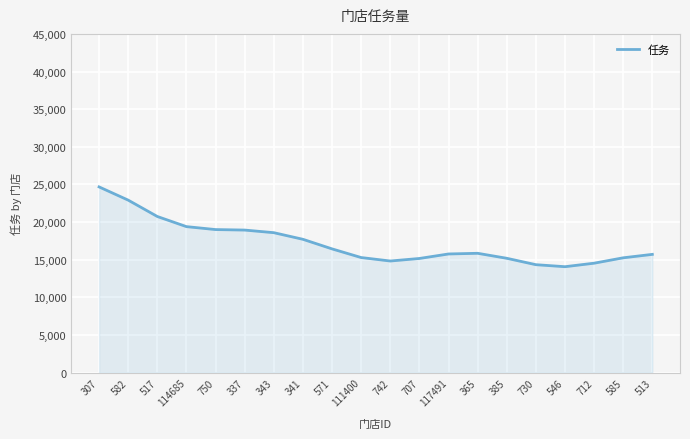

What is the ratio of the value at 582 to the value at 114685?

1.2